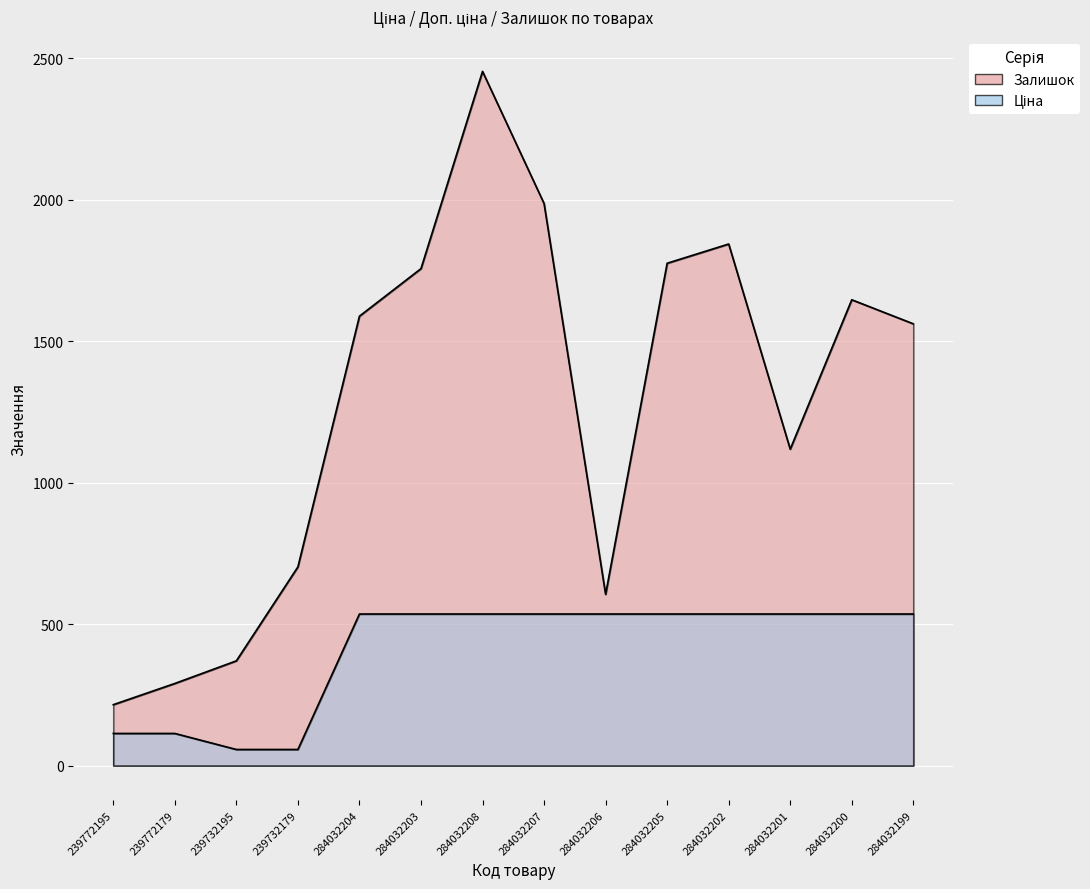

List the series in order of their overall mean, lowest first.

Ціна, Залишок